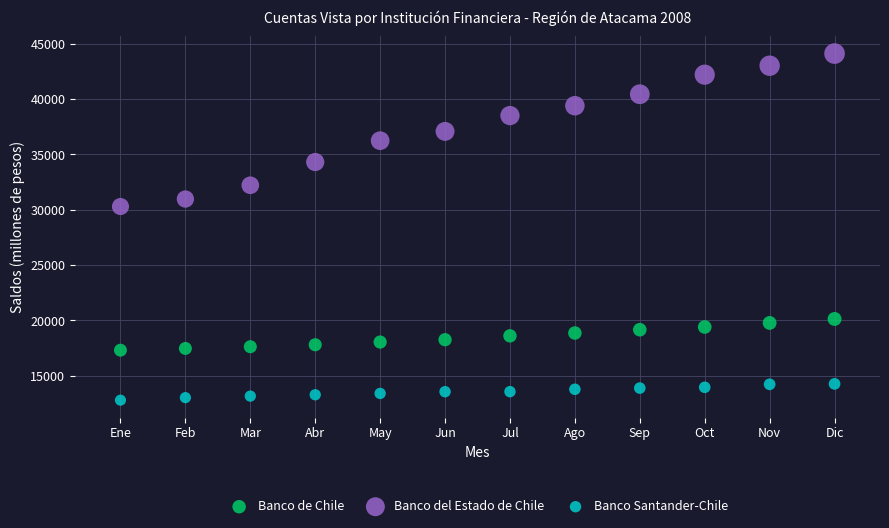

Which series contains the highest Y value?

Banco del Estado de Chile